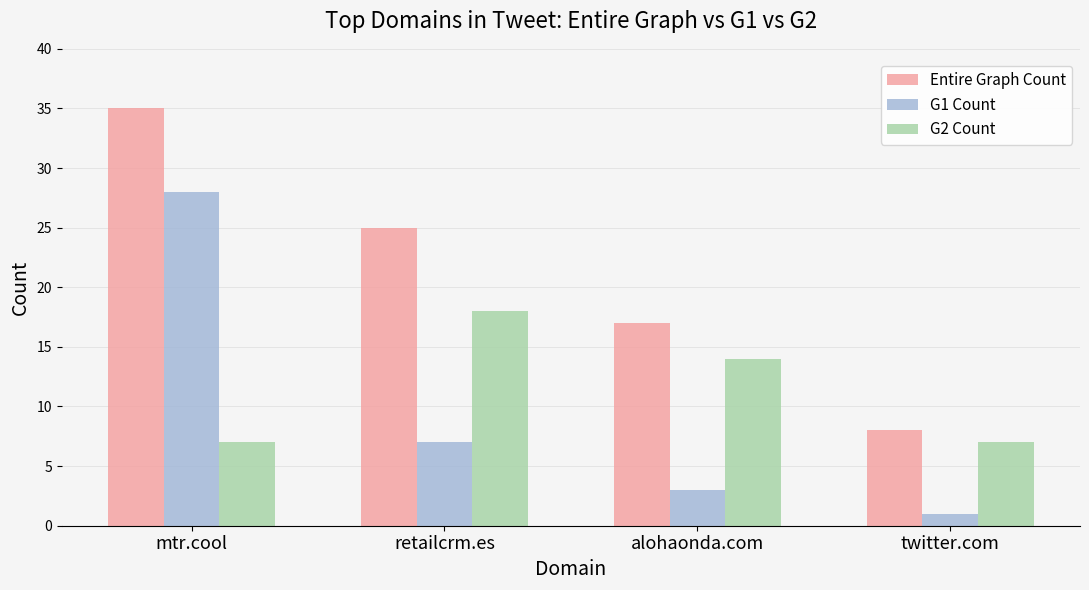

At which category is the sum across all series the highest?

mtr.cool